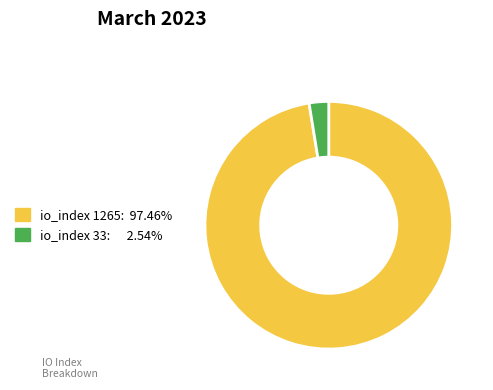

Is there any slice that represents more than half of the pie?

Yes